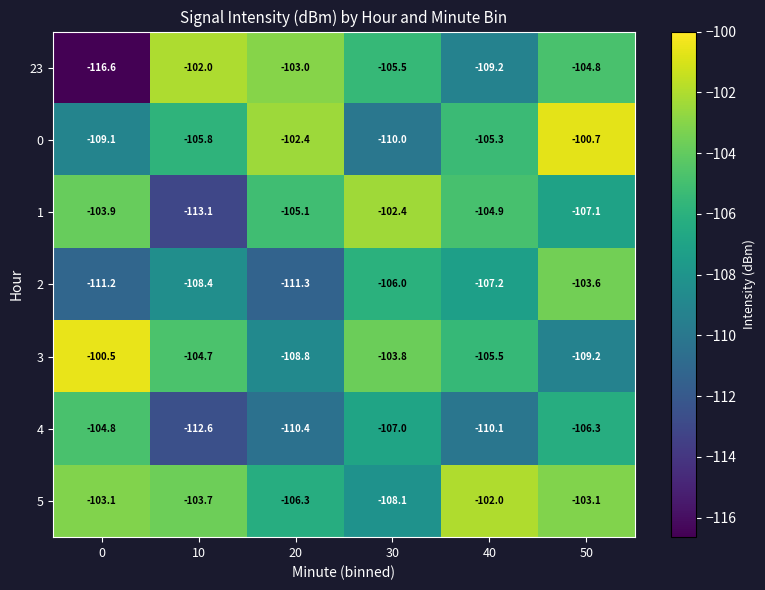

True or false: 4 has a value of -153.9 at 0.

False